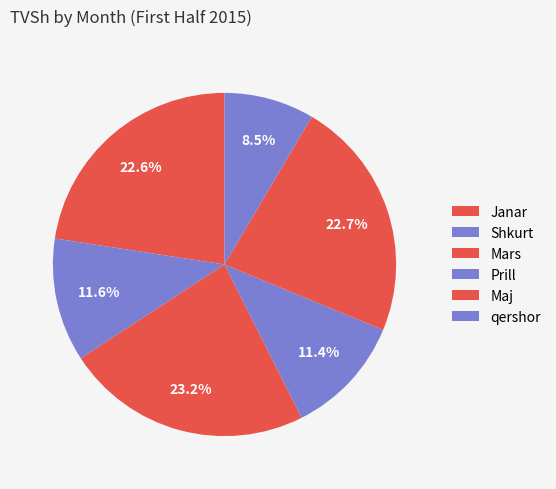

True or false: Mars accounts for 31% of the total.

False